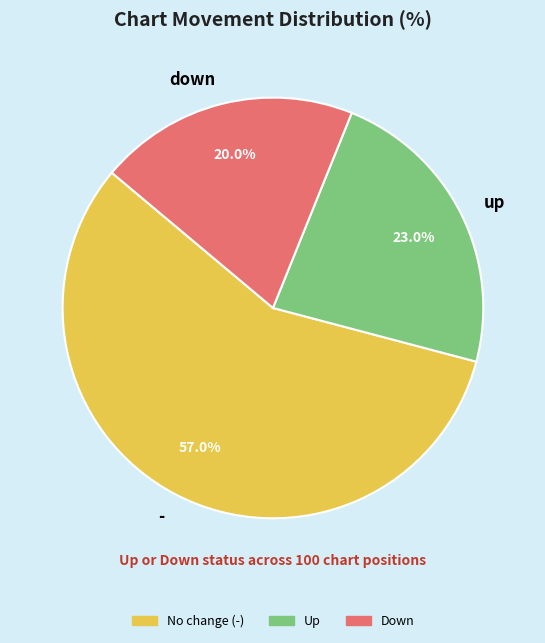

How many slices are in this pie chart?

3